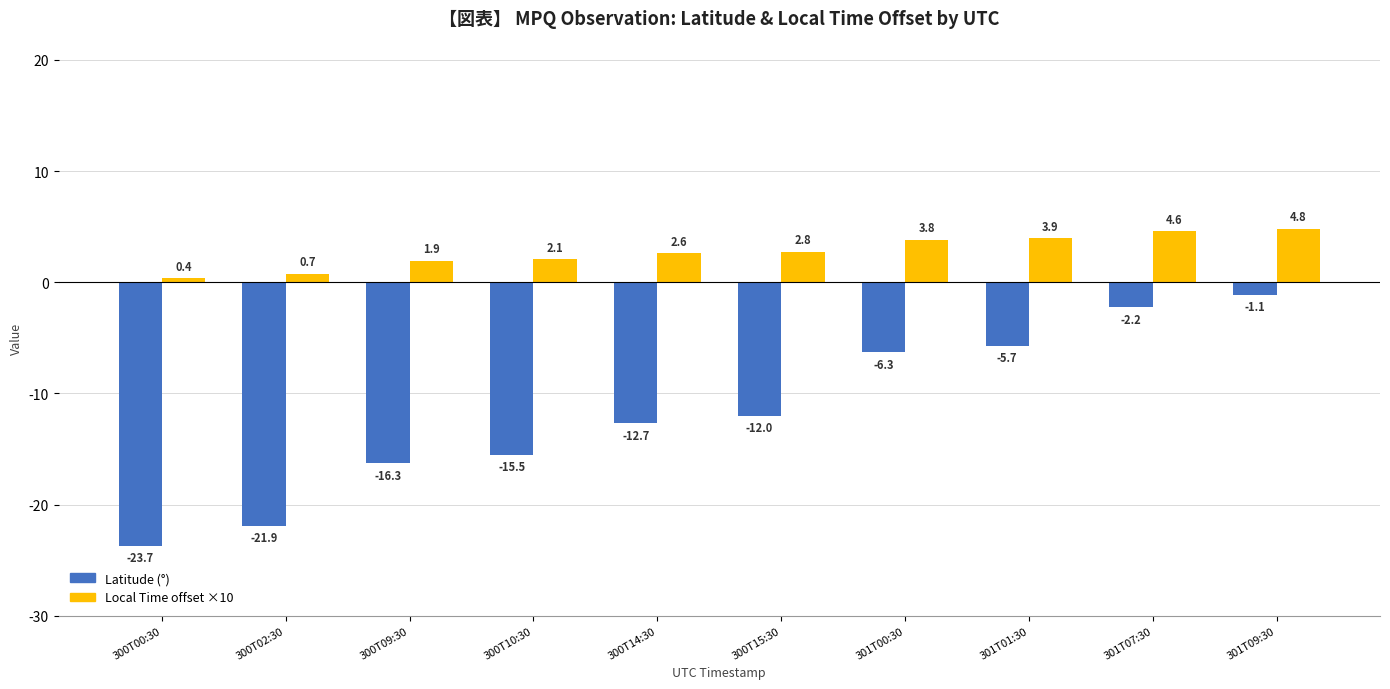

What is the greatest value displayed?

4.8